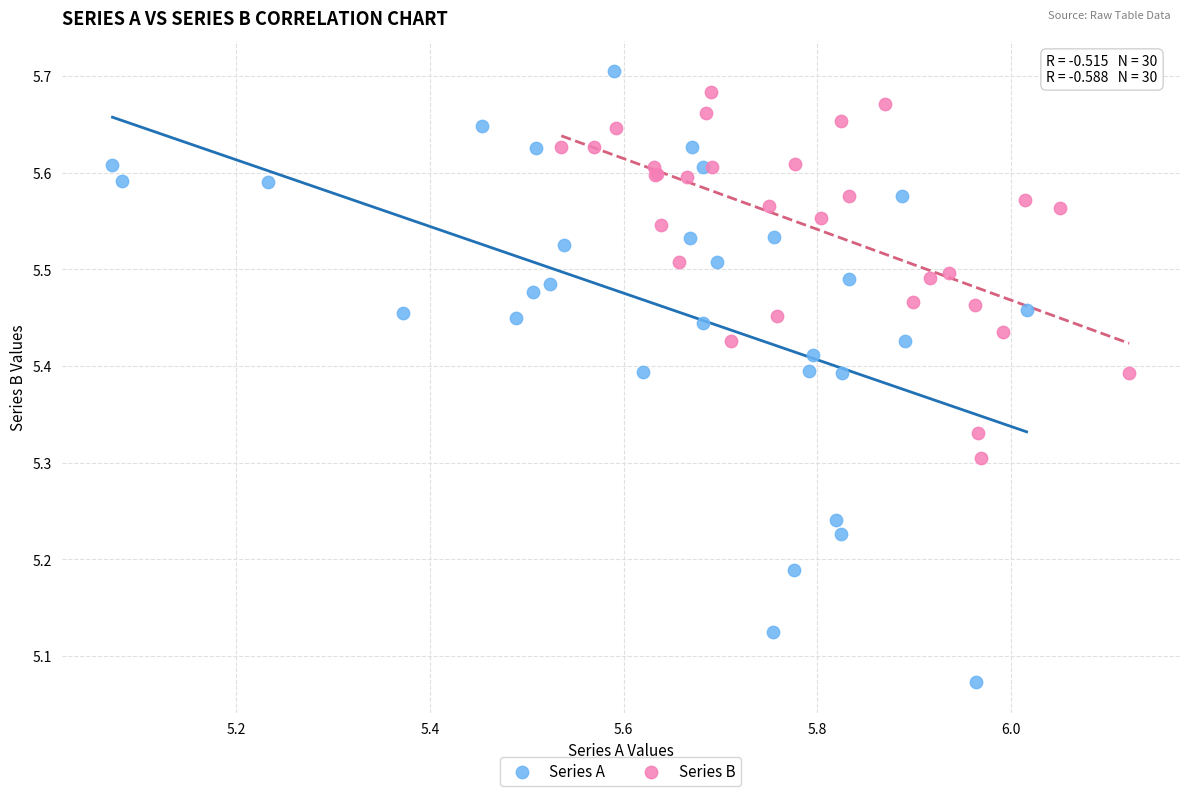

Which series contains the lowest Y value?

Series A